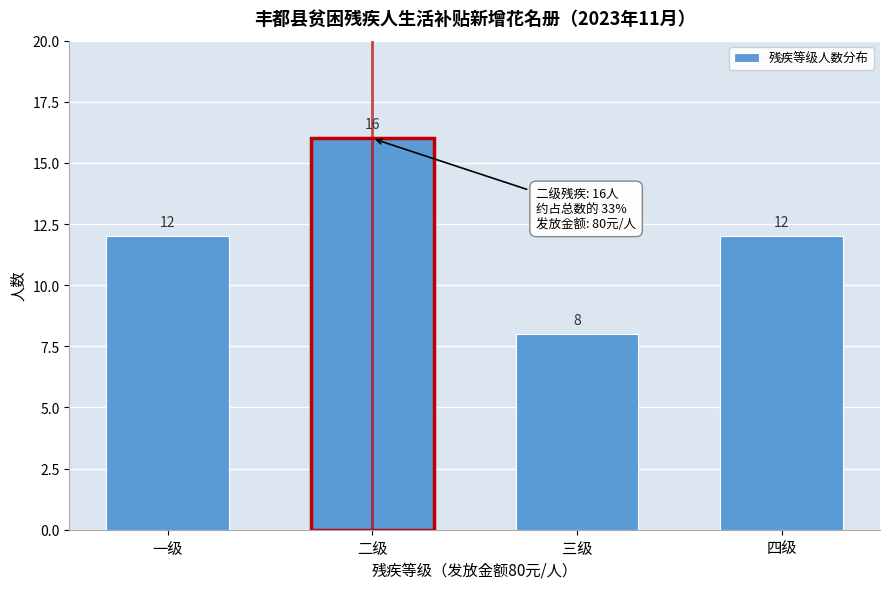

Reading left to right, what are all the values shown in this chart?

一级=12	二级=16	三级=8	四级=12